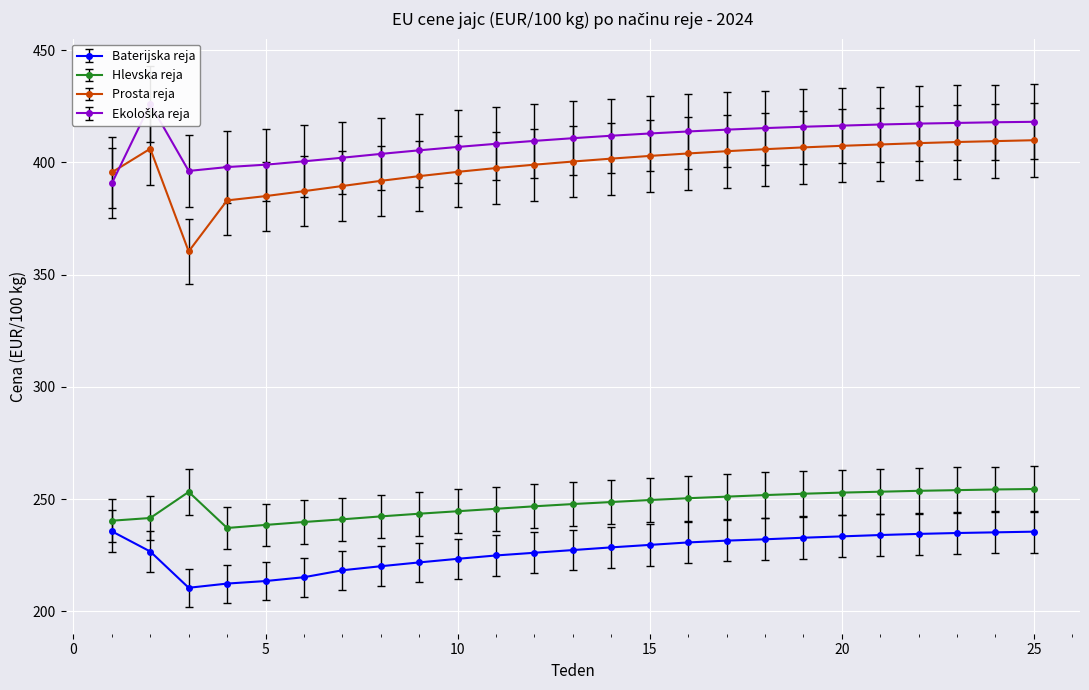

True or false: Baterijska reja has more than 1 points higher than both neighbors.

False